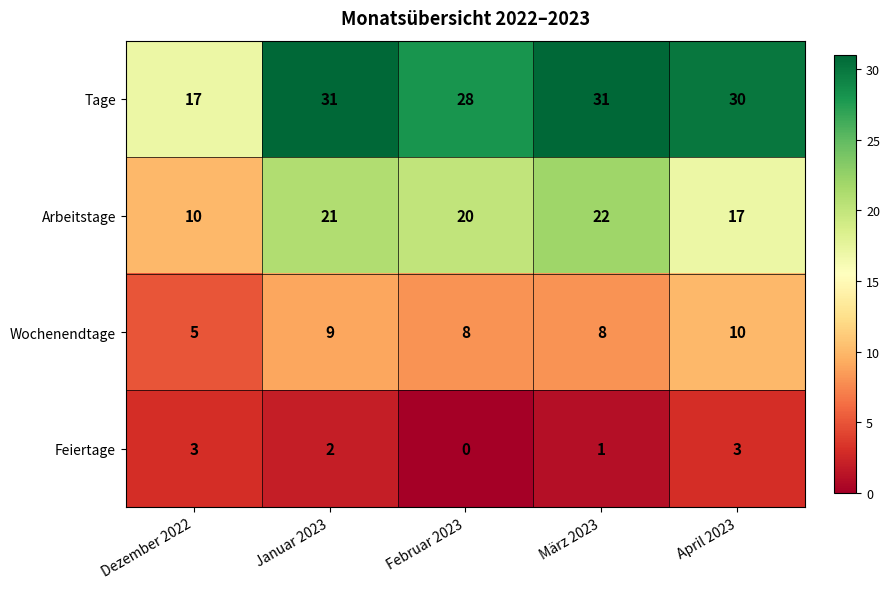

List the series in order of their peak value, highest first.

Tage, Arbeitstage, Wochenendtage, Feiertage